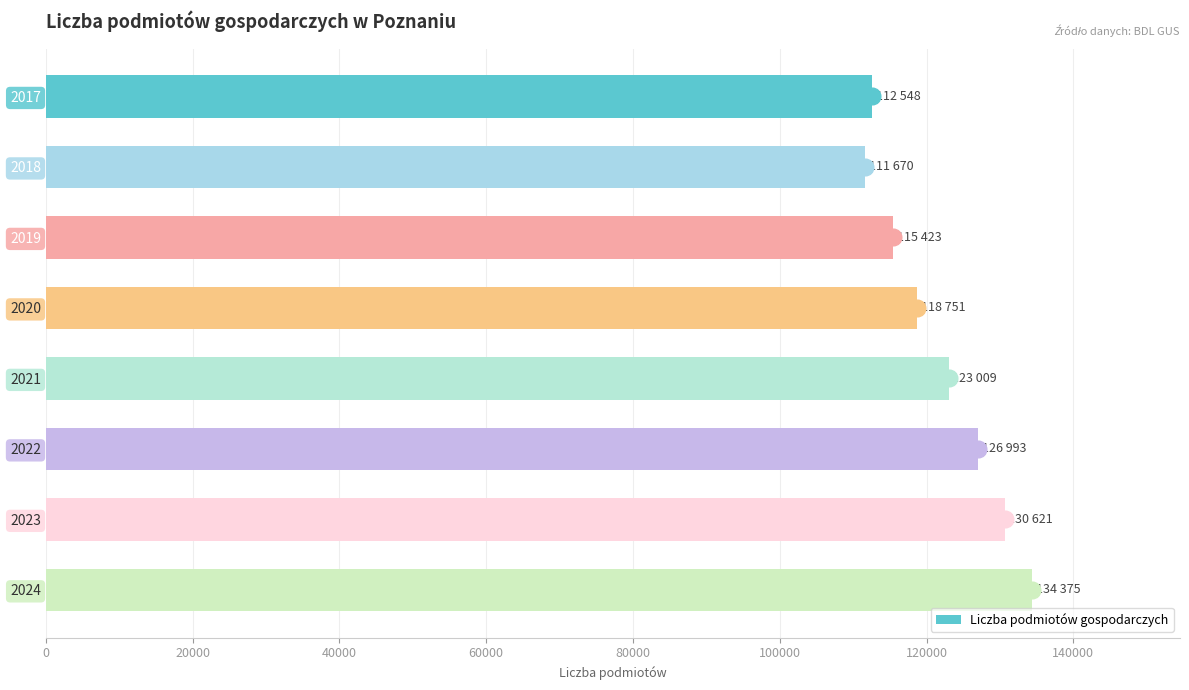

How many data points are less than 123009?

4